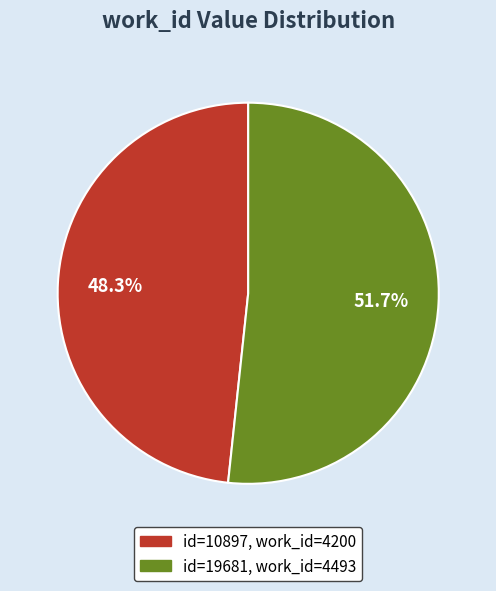

How many slices are in this pie chart?

2